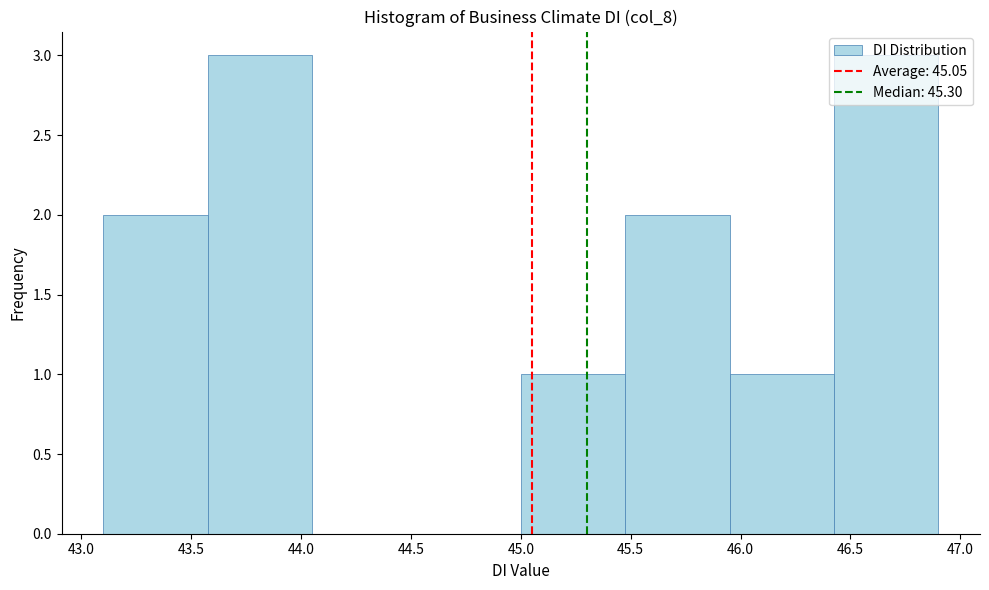

How tall is the bar that spans 46.425 to 46.900 on the x-axis? Neither the bar edges nor the heights are printed on the chart, so give them approximately, as read against the axes.

3